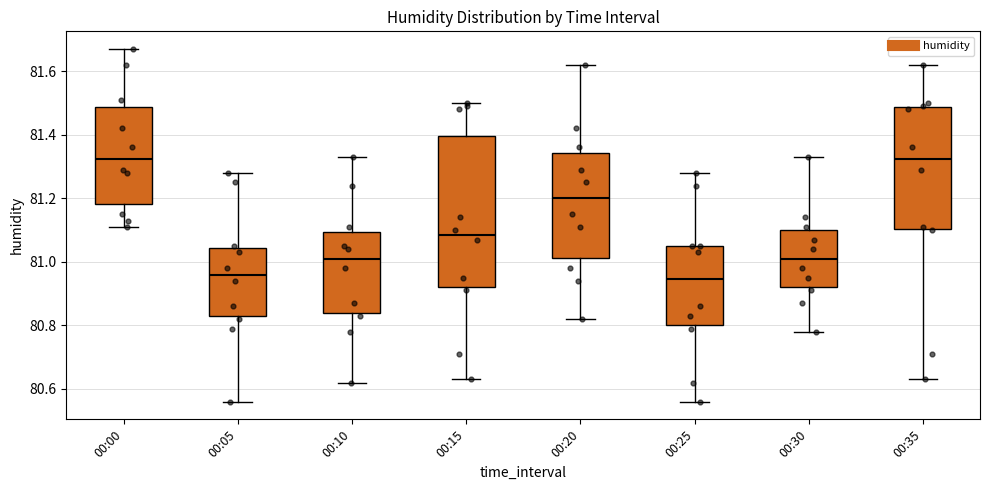

Reading left to right, read every box against the y-axis: the position of its median line, the range the box covers, and the ends of its whiskers. The values are not printed on the chart, so give them approximately, as read against the axis.

00:00: median 81.32, box 81.18 to 81.48, whiskers 81.12 to 81.68
00:05: median 80.96, box 80.84 to 81.04, whiskers 80.56 to 81.28
00:10: median 81.02, box 80.84 to 81.10, whiskers 80.62 to 81.34
00:15: median 81.08, box 80.92 to 81.40, whiskers 80.64 to 81.50
00:20: median 81.20, box 81.02 to 81.34, whiskers 80.82 to 81.62
00:25: median 80.94, box 80.80 to 81.06, whiskers 80.56 to 81.28
00:30: median 81.02, box 80.92 to 81.10, whiskers 80.78 to 81.34
00:35: median 81.32, box 81.10 to 81.48, whiskers 80.64 to 81.62